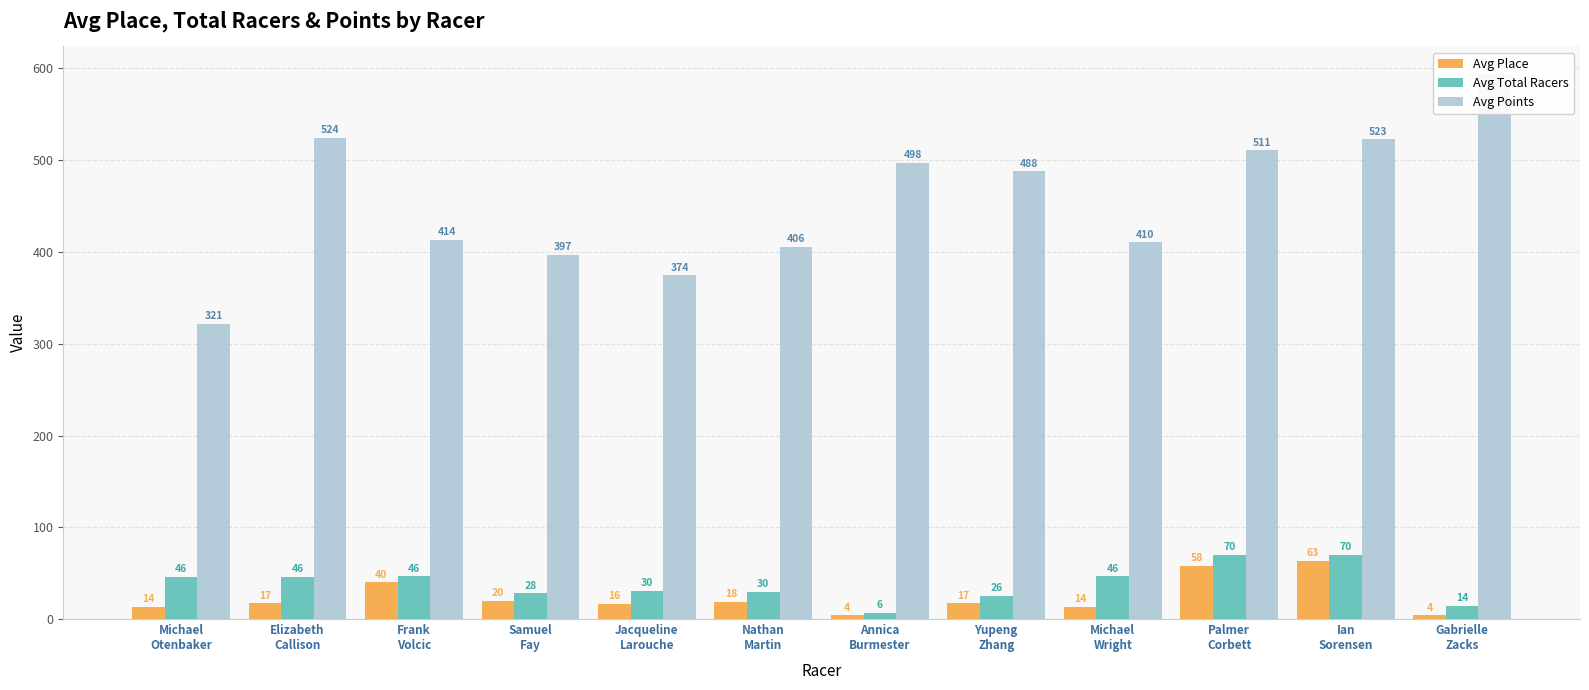

At how many categories does at least one series exceed 571?

1